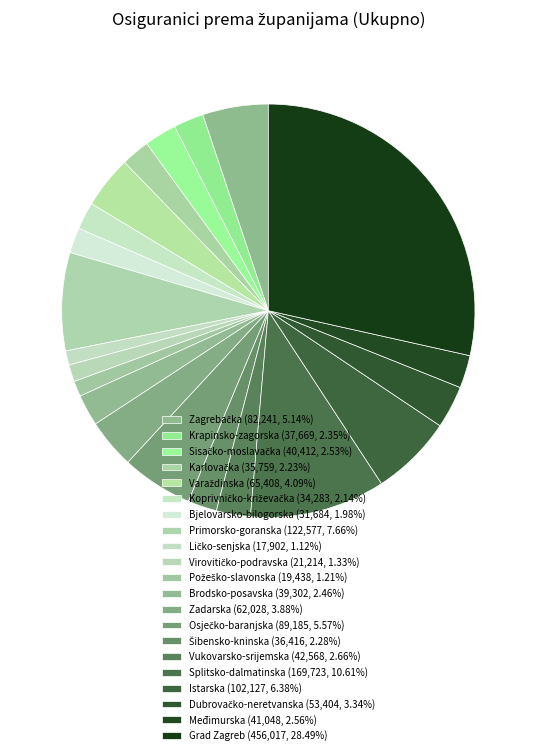

Count the number of slices in the pie.

21